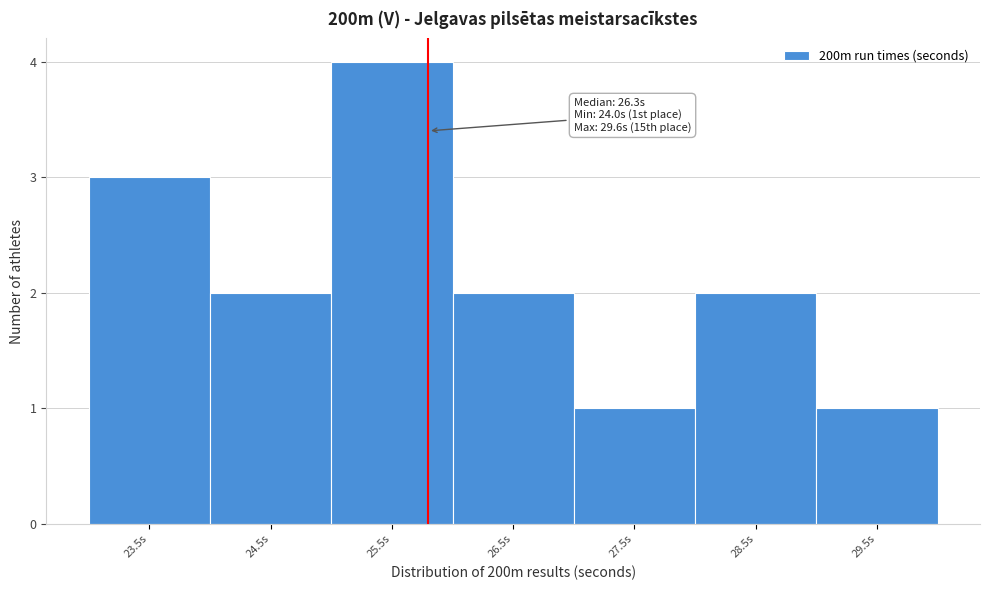

Reading left to right, transcribe all the data shown in this chart.

3	2	4	2	1	2	1